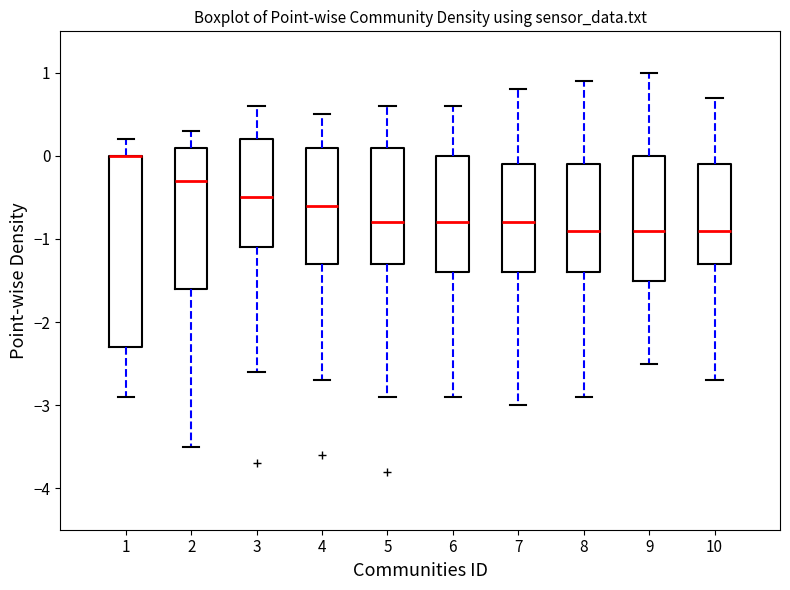

Reading left to right, transcribe this box plot: for each box, give where its median line is, the range the box spans, and where its two whiskers end, as read against the y-axis. The values are not printed on the chart, so give them approximately, as read against the axis.

1: median 0.0 (drawn on the box's upper edge), box -2.3 to 0.0, whiskers -2.9 to 0.2
2: median -0.3, box -1.6 to 0.1, whiskers -3.5 to 0.3
3: median -0.5, box -1.1 to 0.2, whiskers -2.6 to 0.6
4: median -0.6, box -1.3 to 0.1, whiskers -2.7 to 0.5
5: median -0.8, box -1.3 to 0.1, whiskers -2.9 to 0.6
6: median -0.8, box -1.4 to 0.0, whiskers -2.9 to 0.6
7: median -0.8, box -1.4 to -0.1, whiskers -3.0 to 0.8
8: median -0.9, box -1.4 to -0.1, whiskers -2.9 to 0.9
9: median -0.9, box -1.5 to 0.0, whiskers -2.5 to 1.0
10: median -0.9, box -1.3 to -0.1, whiskers -2.7 to 0.7